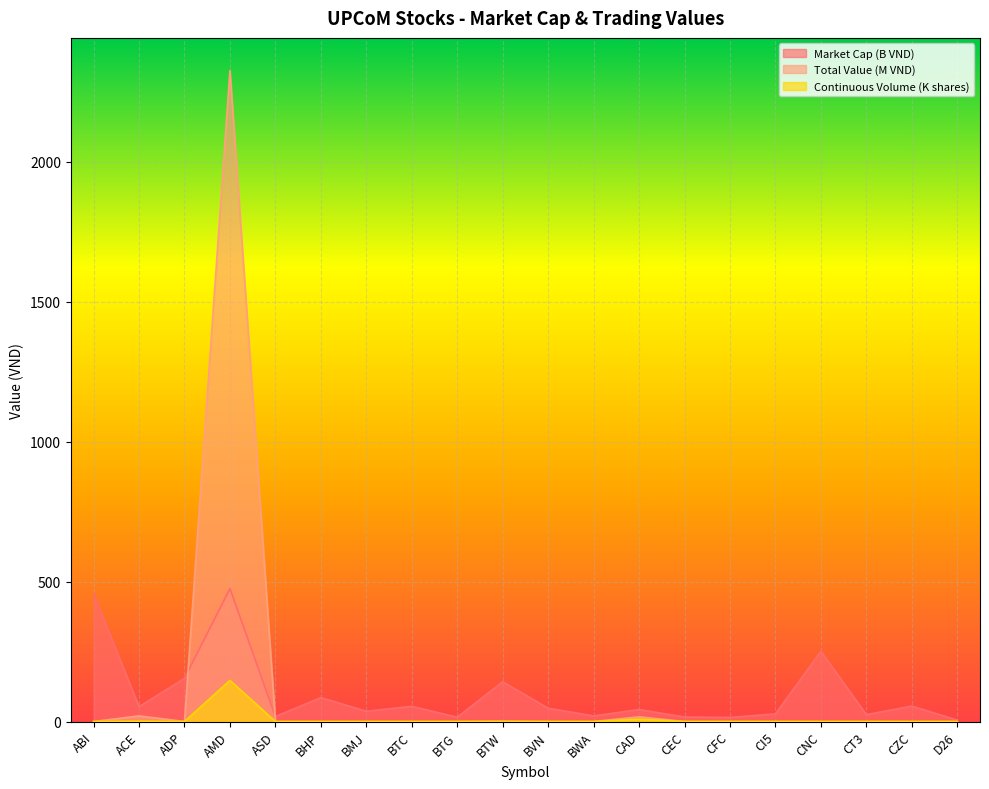

Reading right to left, extract all data points from this chart.

Market Cap (VND): D26=5.1	CZC=55.2	CT3=24.5	CNC=251.0	CI5=27.2	CFC=14.6	CEC=16.1	CAD=42.7	BWA=20.0	BVN=47.5	BTW=142.3	BTG=15.4	BTC=54.3	BMJ=36.6	BHP=85.4	ASD=18.0	AMD=475.1	ADP=154.2	ACE=53.1	ABI=456.8
Total Value (VND): D26=0.0	CZC=0.0	CT3=0.0	CNC=0.0	CI5=0.0	CFC=0.0	CEC=0.0	CAD=16.8	BWA=0.0	BVN=0.0	BTW=1.5	BTG=0.0	BTC=0.0	BMJ=0.0	BHP=0.0	ASD=0.0	AMD=2326.2	ADP=0.0	ACE=20.0	ABI=0.0
Continuous Volume: D26=0.0	CZC=0.0	CT3=0.0	CNC=0.0	CI5=0.0	CFC=0.0	CEC=0.0	CAD=8.2	BWA=0.0	BVN=0.0	BTW=0.1	BTG=0.0	BTC=0.0	BMJ=0.0	BHP=0.0	ASD=0.0	AMD=146.9	ADP=0.0	ACE=1.0	ABI=0.0